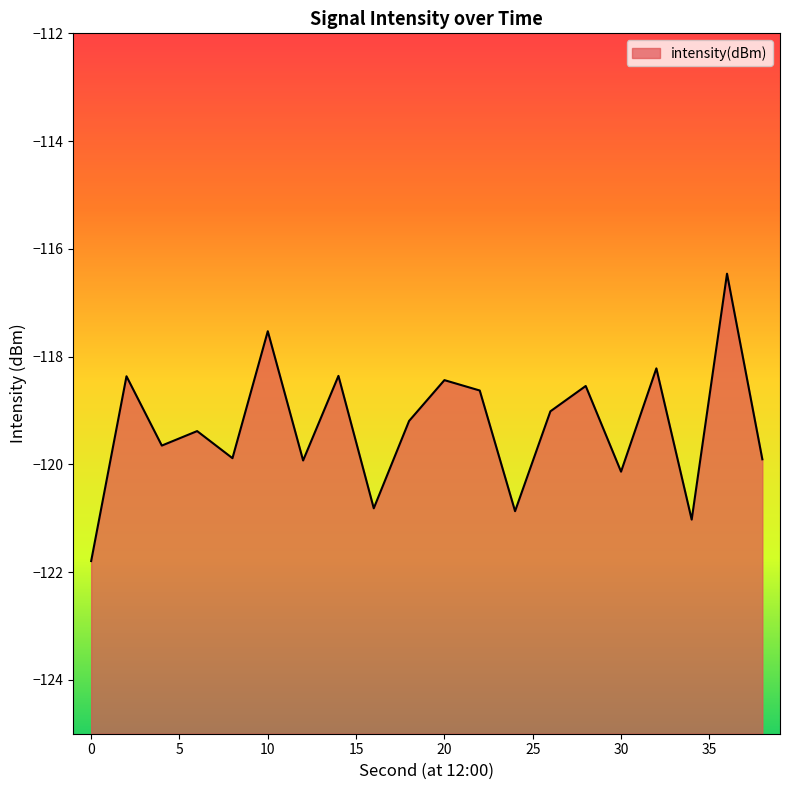

List the labels in order of value, smallest first.

0, 34, 24, 16, 30, 12, 38, 8, 4, 6, 18, 26, 22, 28, 20, 2, 14, 32, 10, 36